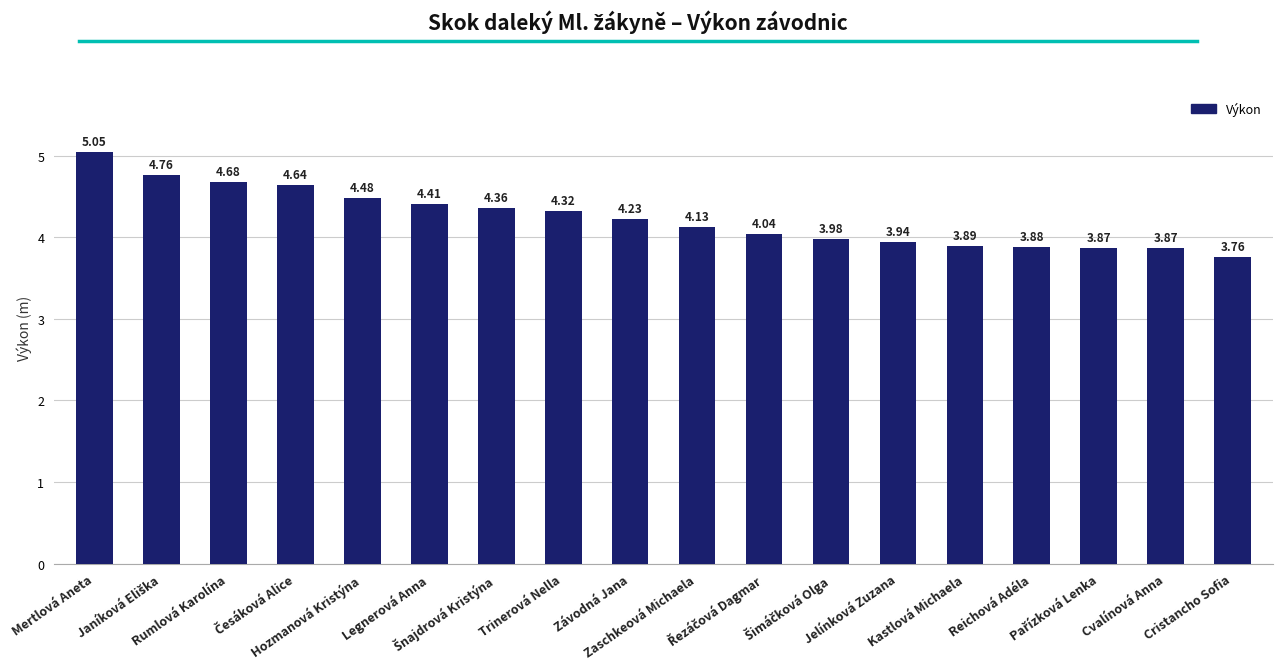

What is the label of the 2nd bar from the right?

Cvalínová Anna